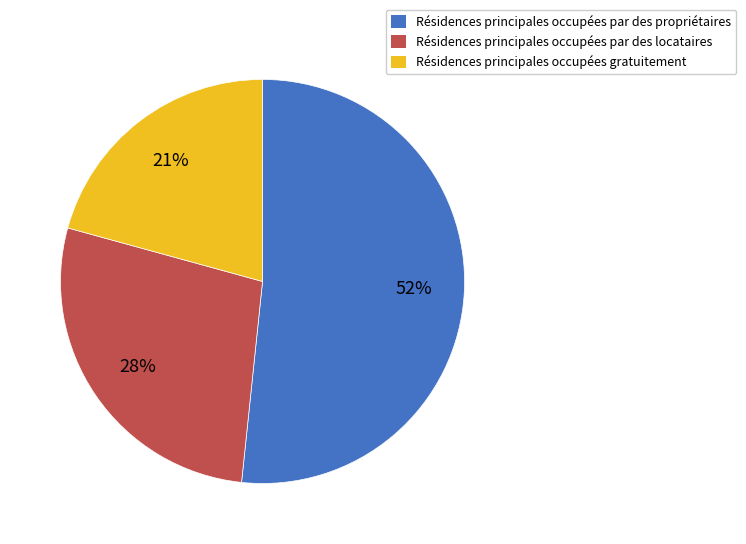

To the nearest percent, what is the difference between the Résidences principales occupées gratuitement and Résidences principales occupées par des locataires slice percentages?

7%